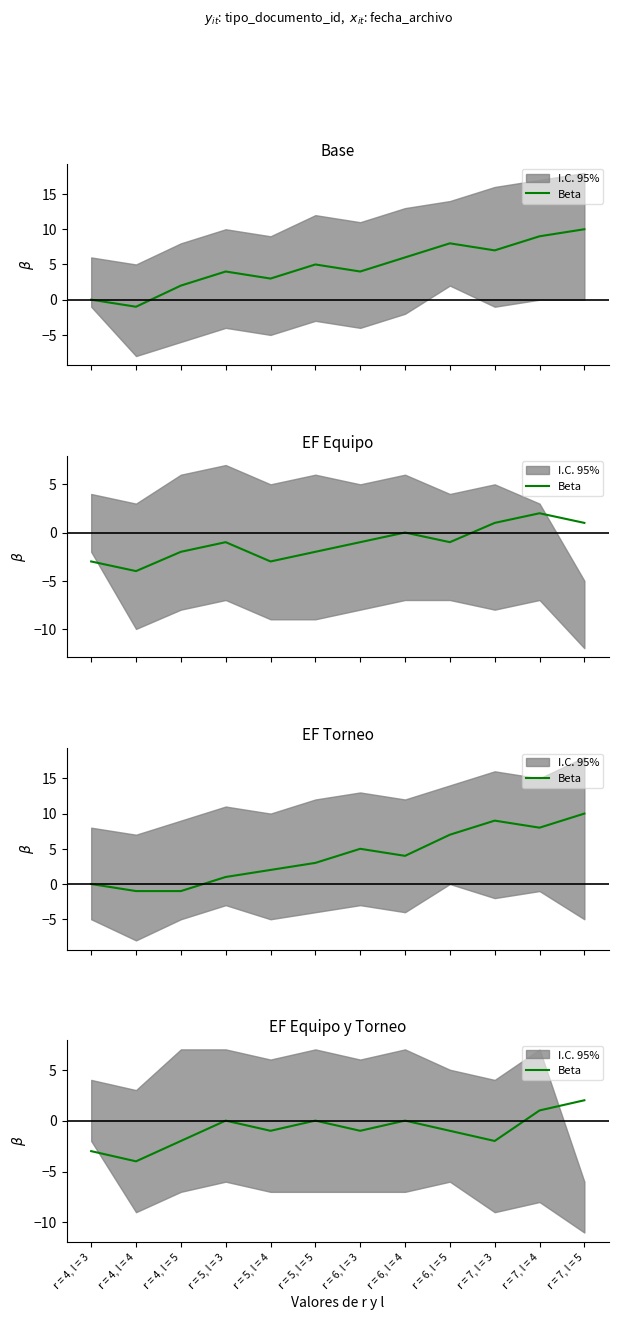

What is the sum of the values at r = 7, l = 3 and r = 4, l = 3?

-5